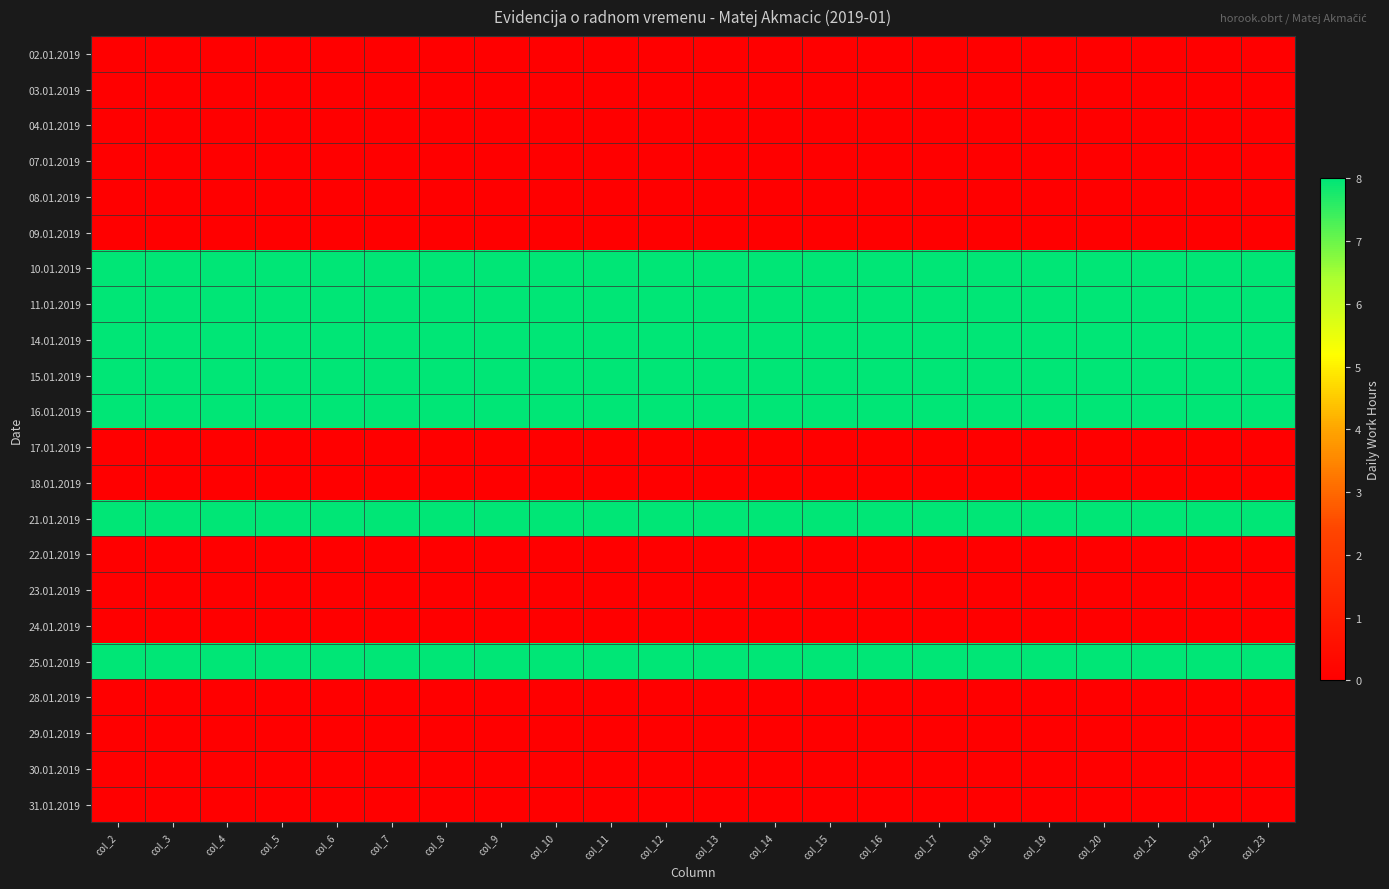

Which series has the largest total across all categories?

10.01.2019